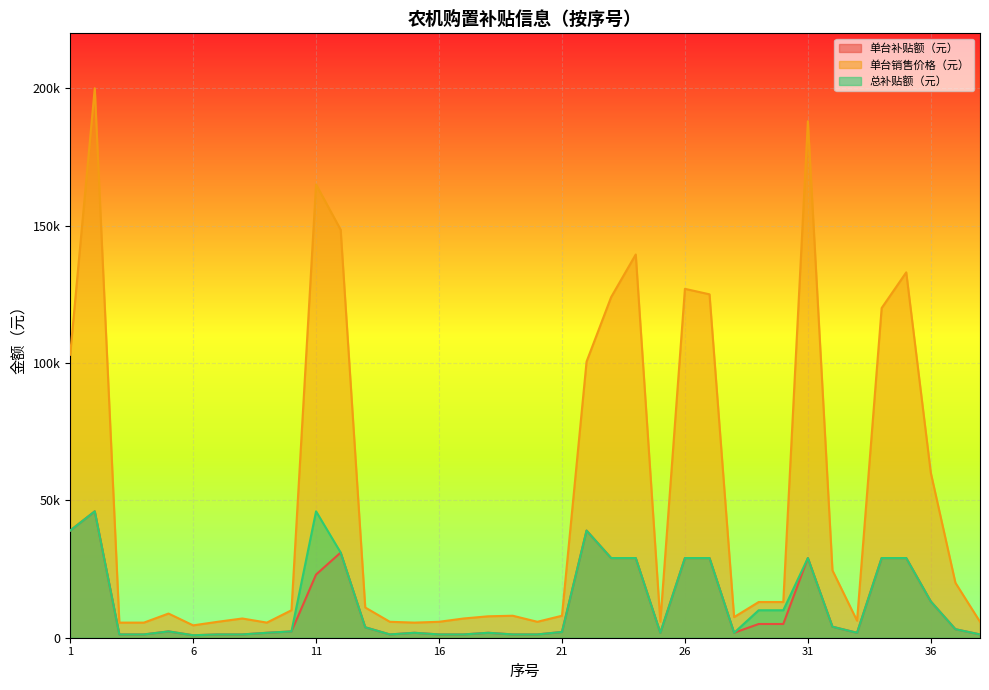

True or false: 单台补贴额（元） has more than 2 interior local peaks.

True